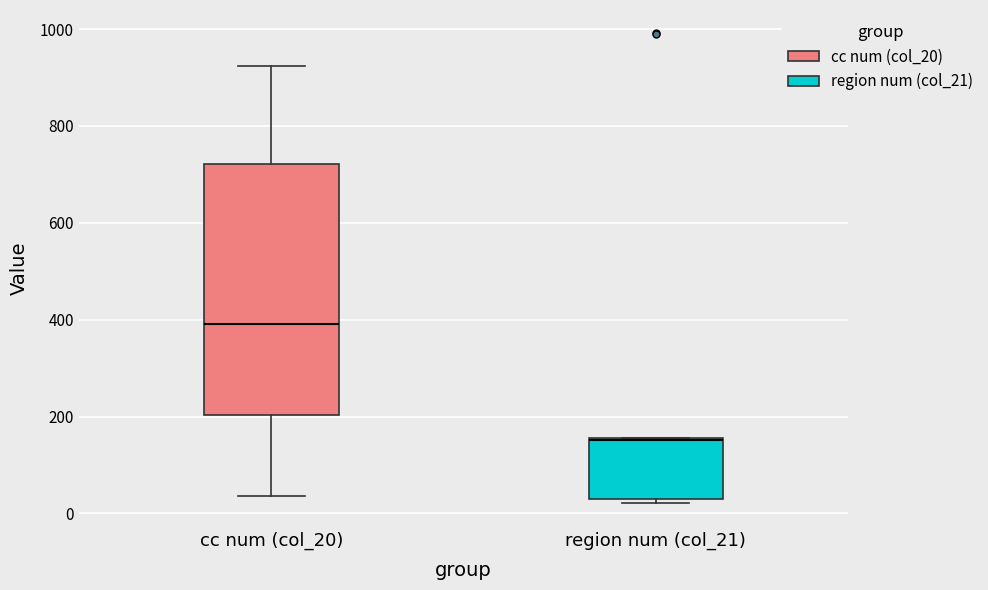

Where does the upper whisker of the box for cc num (col_20) end on the y-axis? The values are not printed on the chart, so give them approximately, as read against the axis.

920